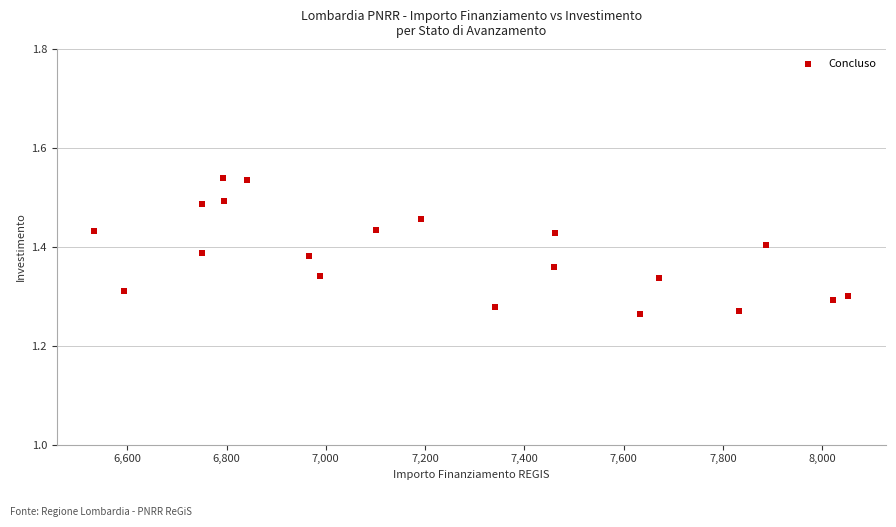

What is the range of X values (max minus min)?

1518.9